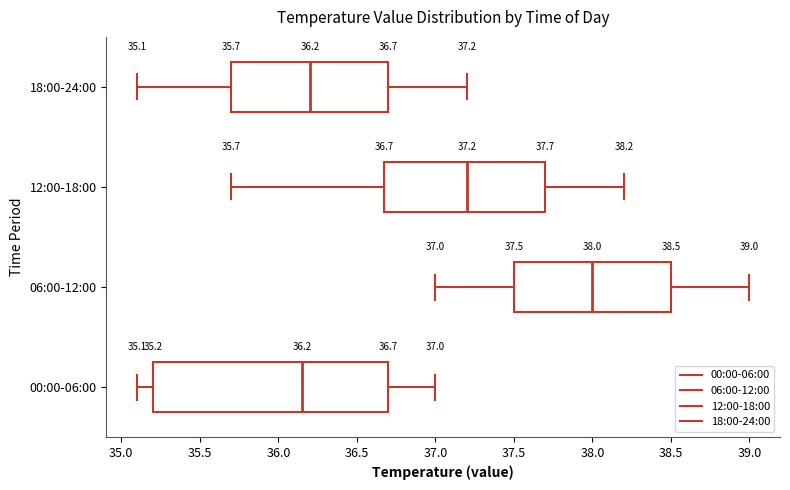

Comparing the boxes themselves (not the whiskers), which one is the widest?

00:00-06:00